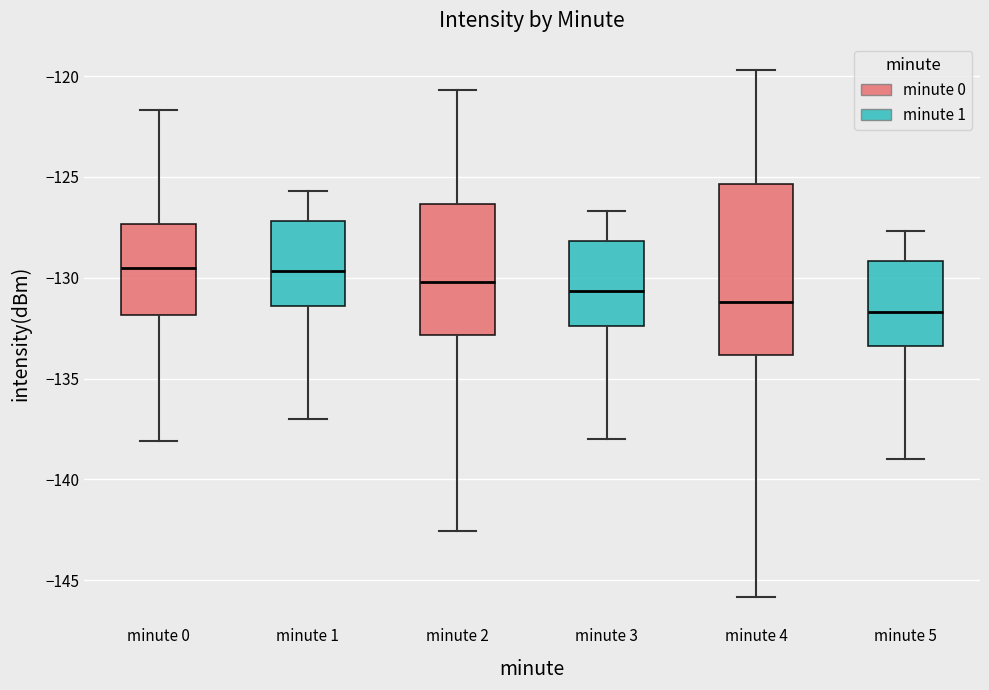

Where is the lower edge of the box for minute 4 on the y-axis? The values are not printed on the chart, so give them approximately, as read against the axis.

-134.0